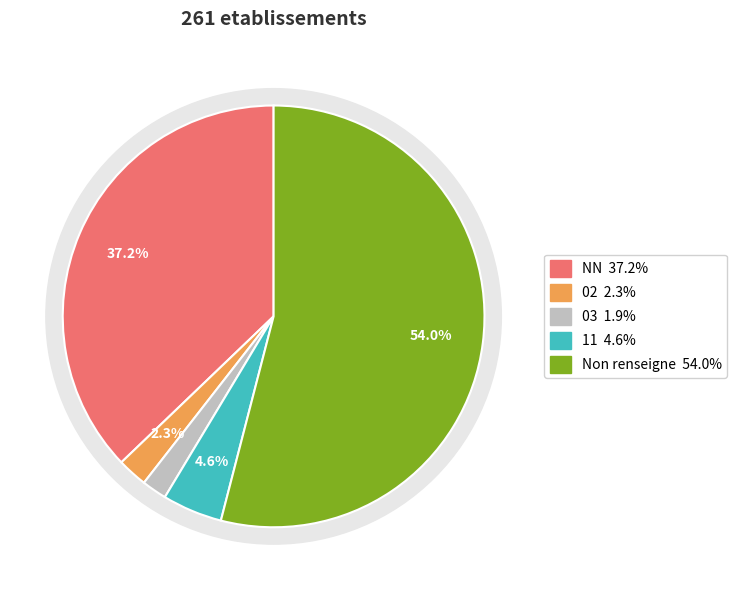

Does 03 account for over 50% of the chart?

No